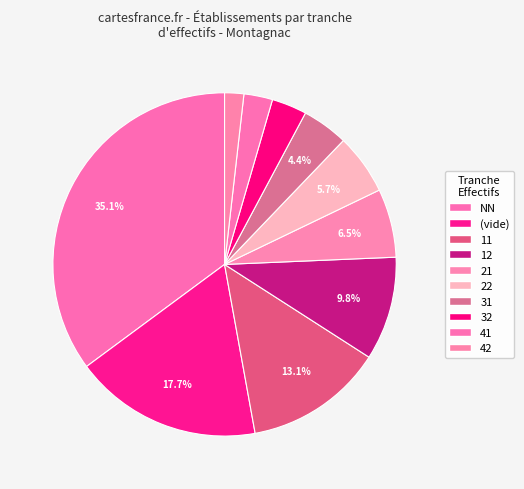

Count the number of slices in the pie.

10